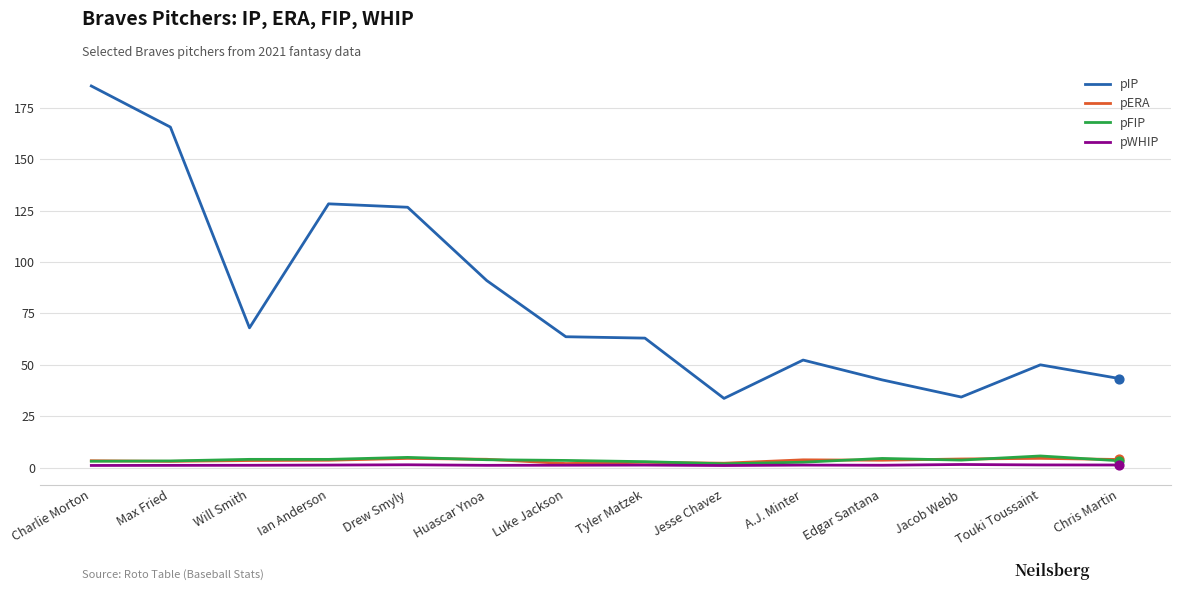

At how many categories does at least one series exceed 95?

4